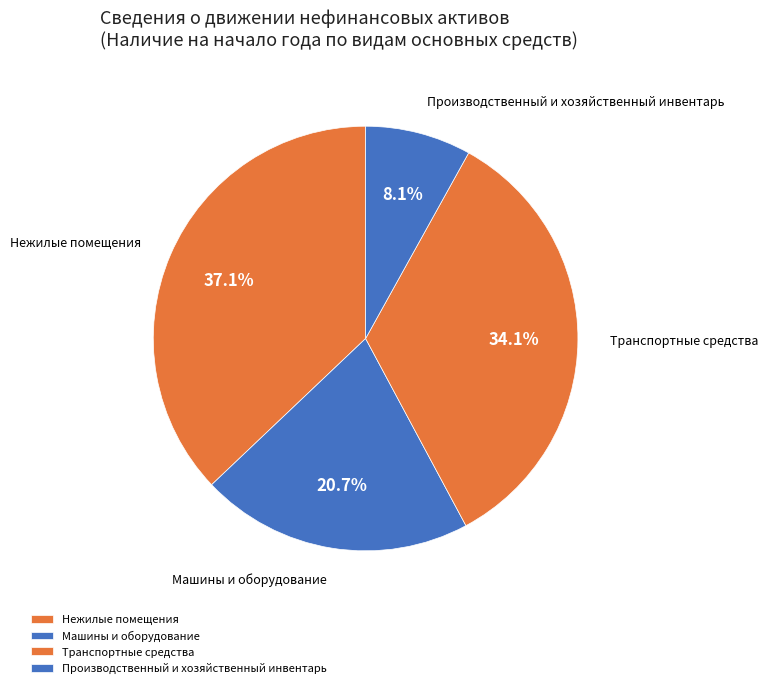

To the nearest percent, what is the difference between the Машины и оборудование and Транспортные средства slice percentages?

13%